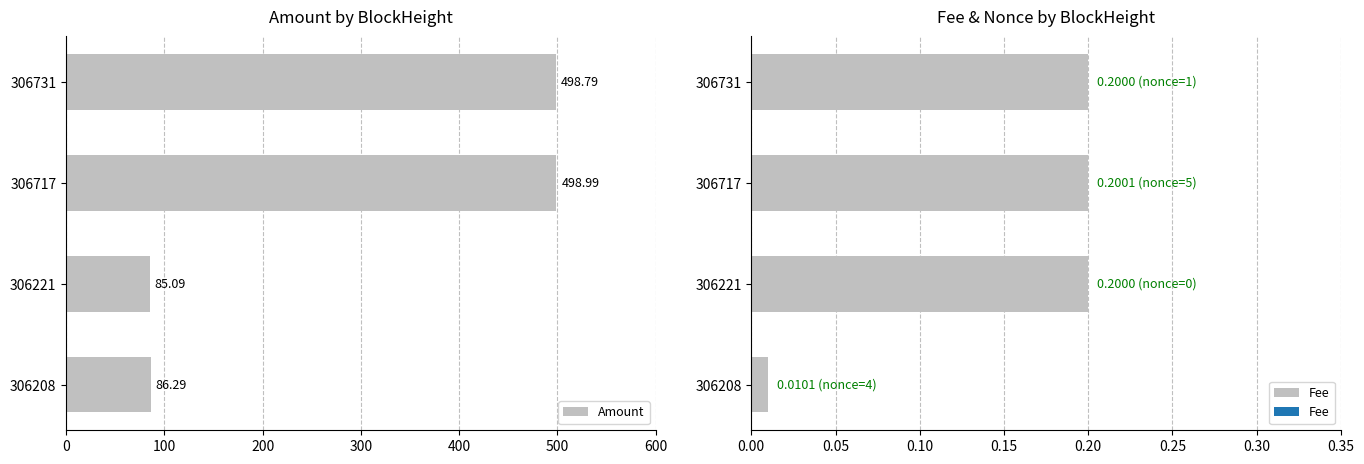

What is the value of the Fee bar at the 2nd from the left?

0.2